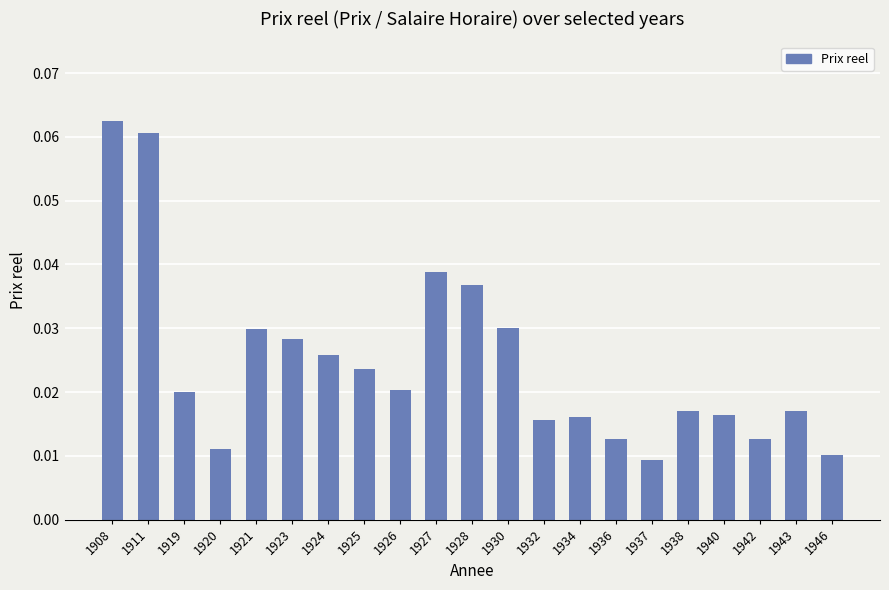

How many data points does each series have?

21